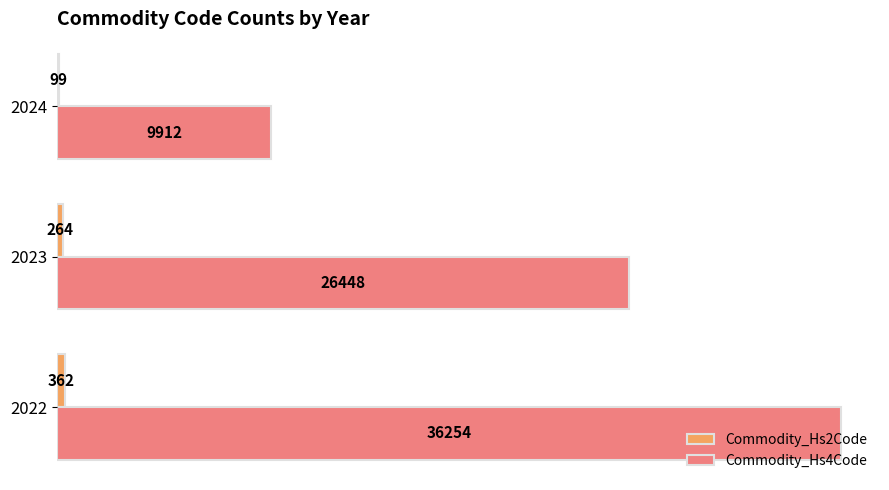

The value of Commodity_Hs4Code at 2022 is 36254. True or false?

True